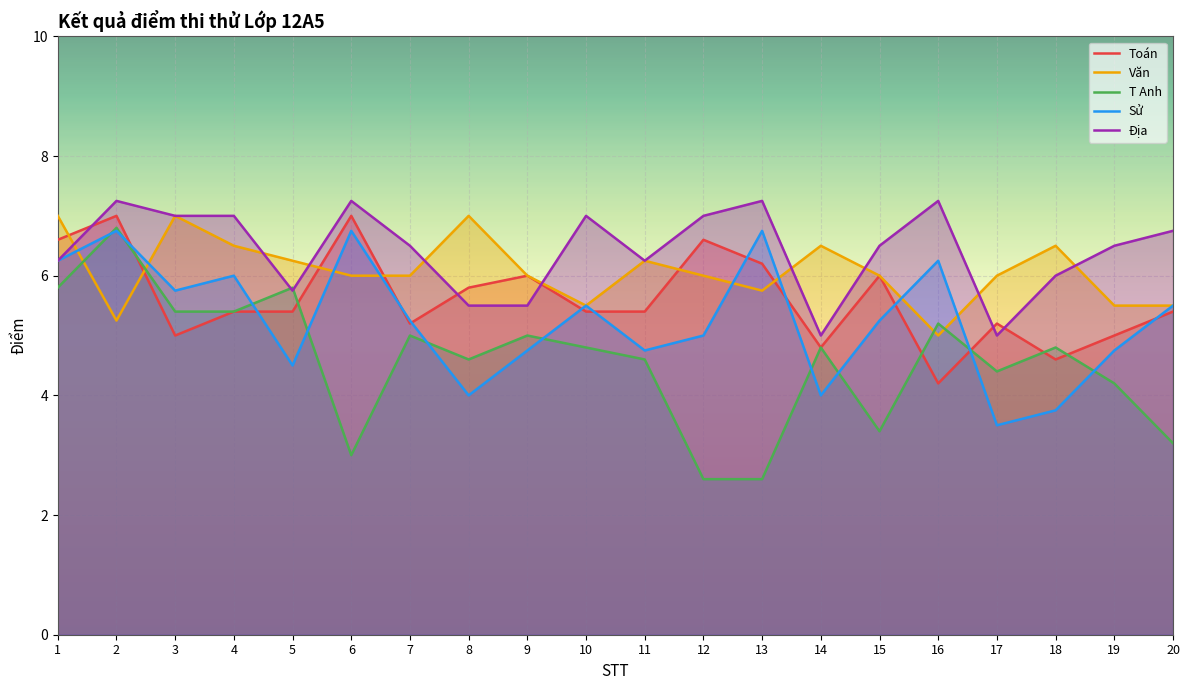

How many categories are shown in the chart?

20